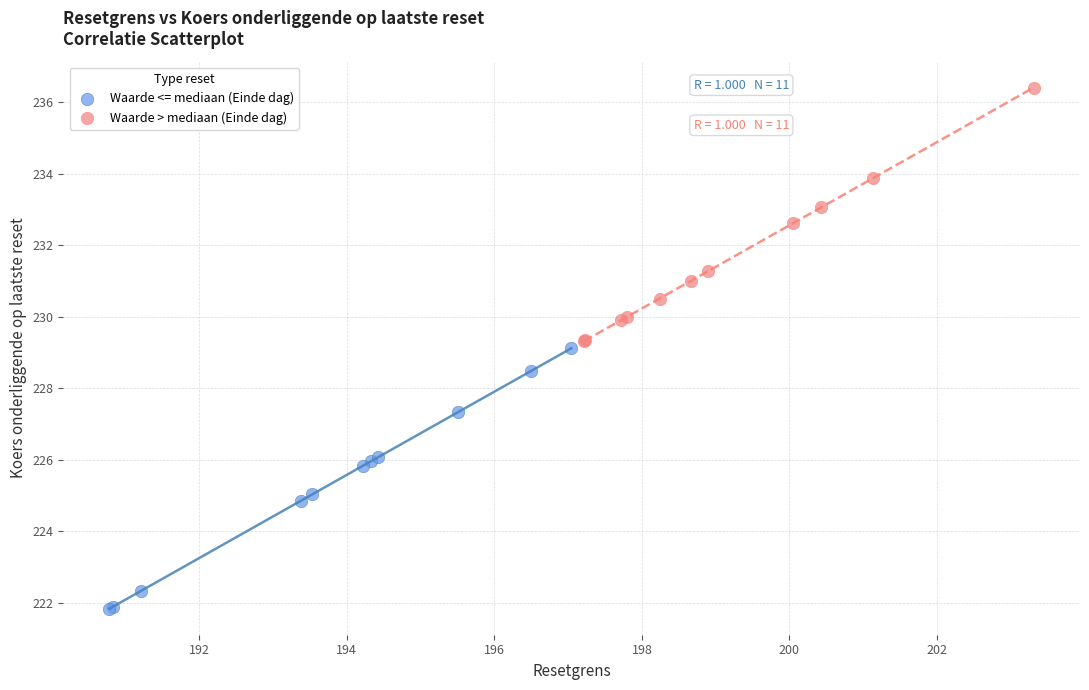

Which series has the widest spread of Y values?

Waarde <= mediaan (Einde dag)